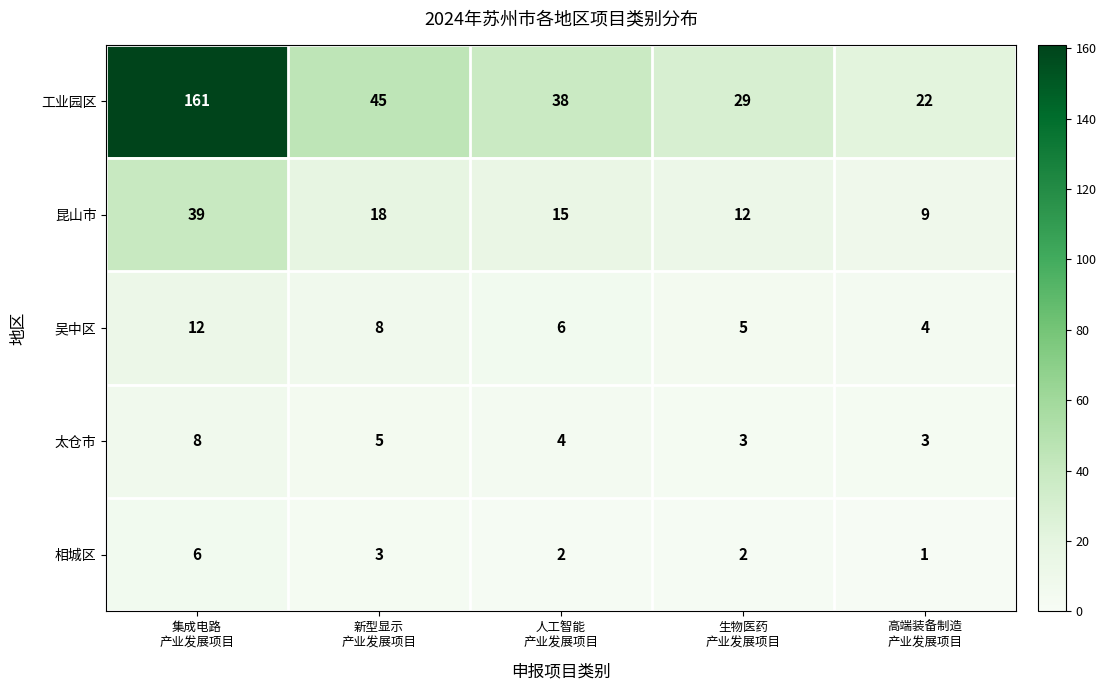

Reading left to right, list all the values displayed in this chart.

工业园区: 161	45	38	29	22
昆山市: 39	18	15	12	9
吴中区: 12	8	6	5	4
太仓市: 8	5	4	3	3
相城区: 6	3	2	2	1